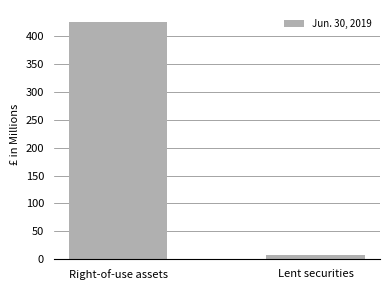

The value at Right-of-use assets is 715. True or false?

False